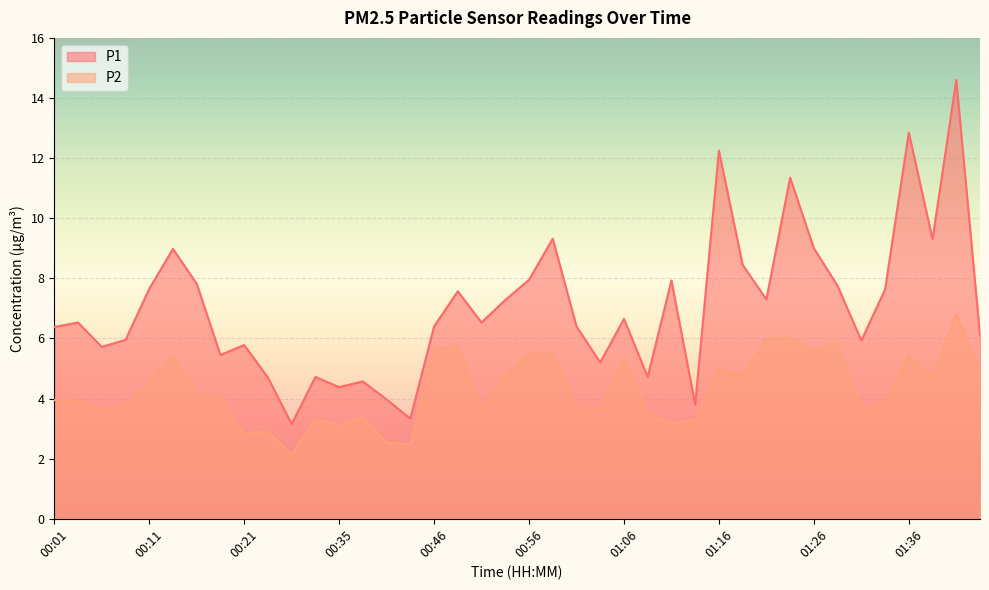

Which category has the lowest value in the P1 series?

00:27